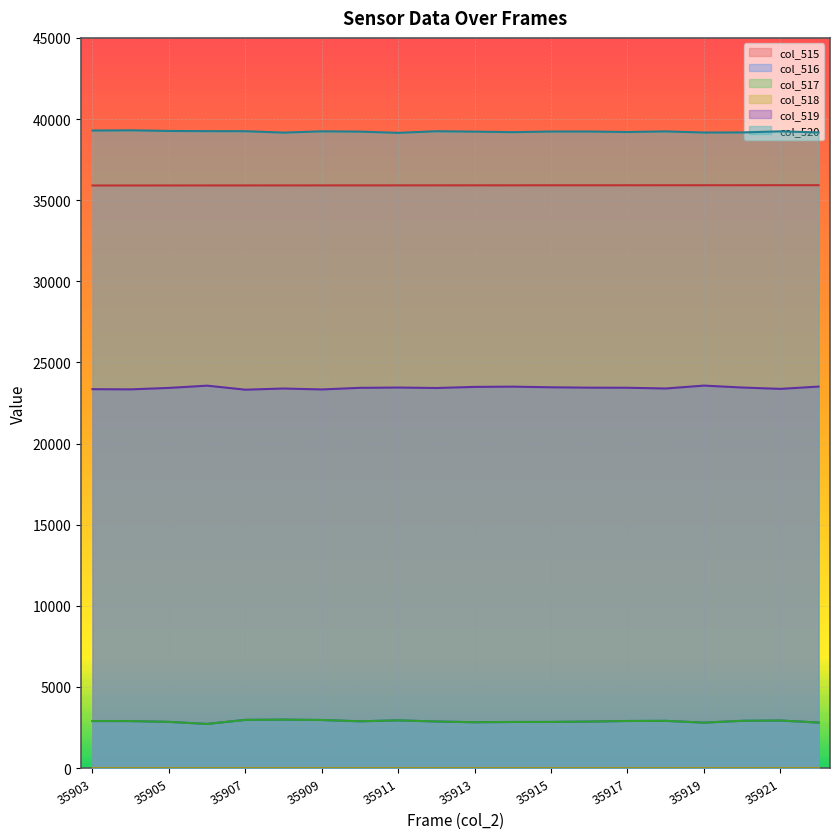

What is the approximate value of col_516 at 35920?

2910